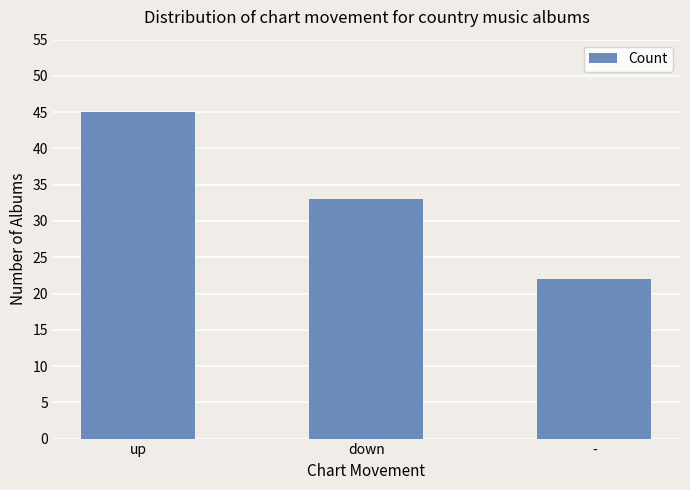

Are the bars grouped side by side (vs. stacked)?

No